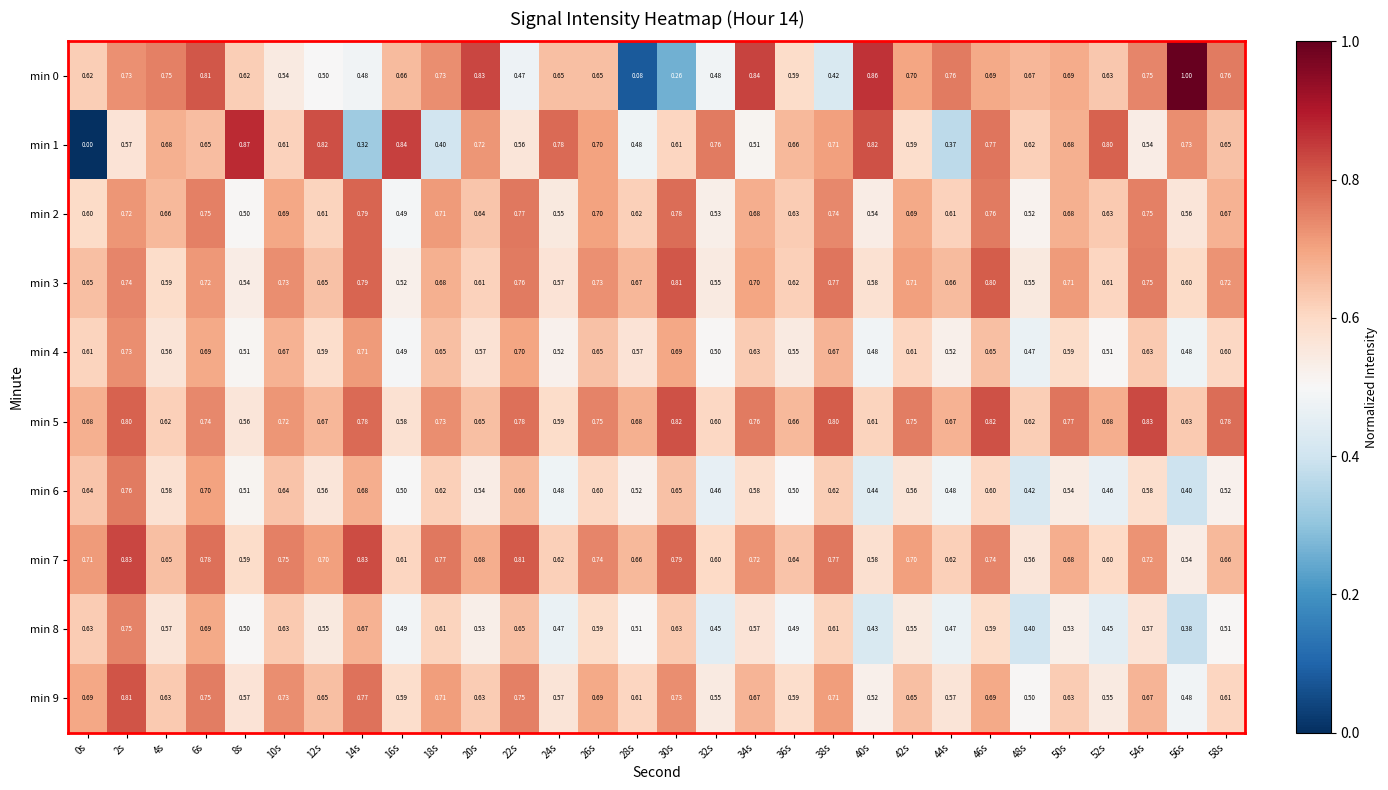

Is the value of min 1 at 44s greater than the value of min 3 at 48s?

No